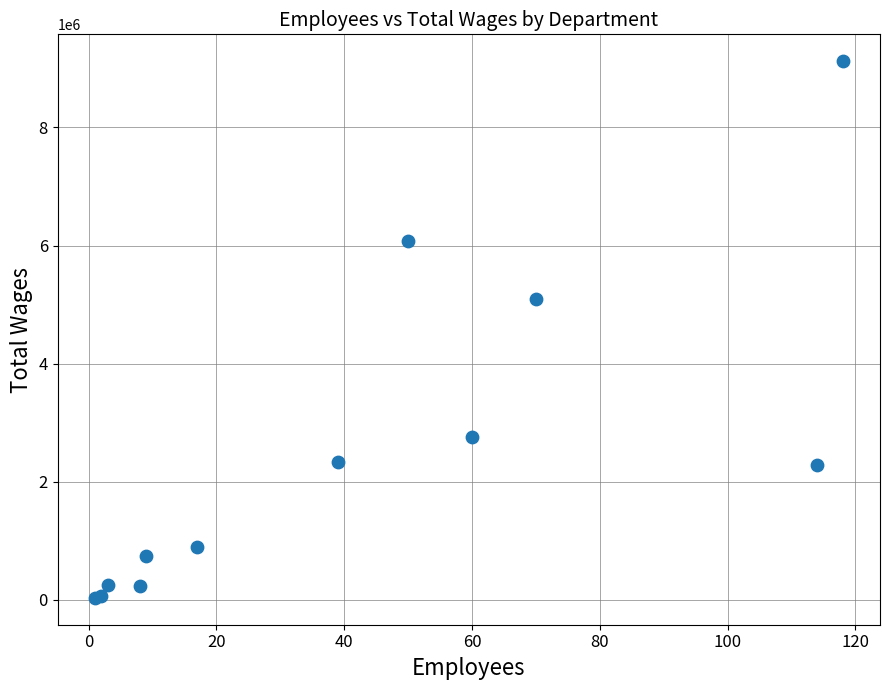

What Y value in the scatter plot is closest to 4578755?

5090792